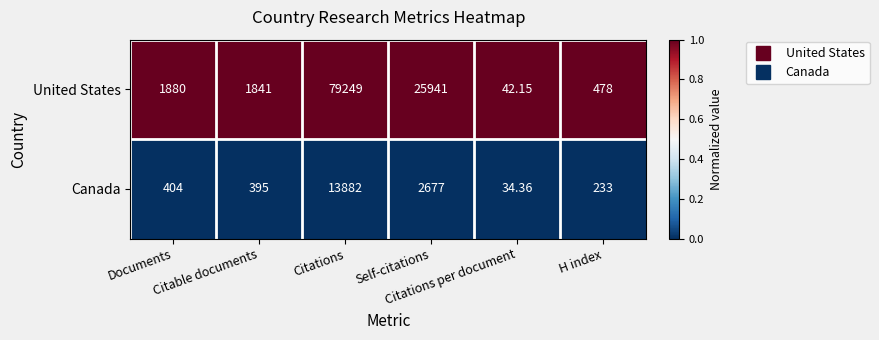

Rank the series by their maximum value, from lowest to highest.

Canada, United States